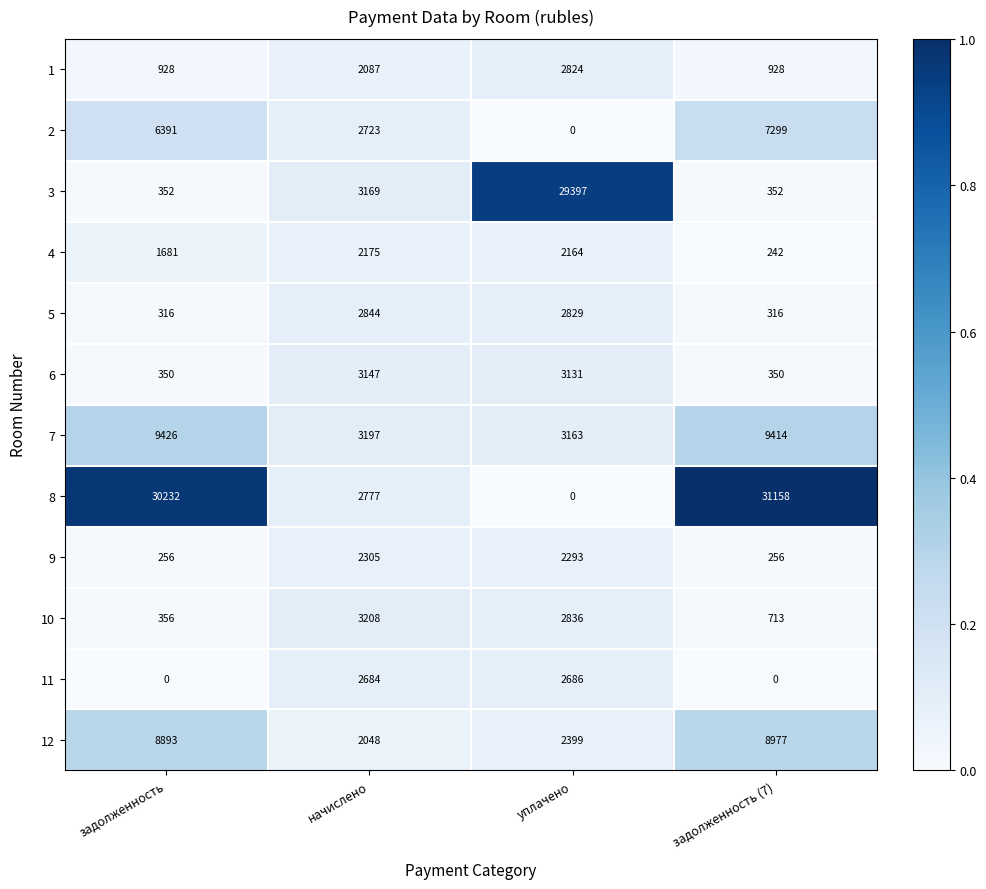

Is it true that 3 equals 352 at задолженность?

True